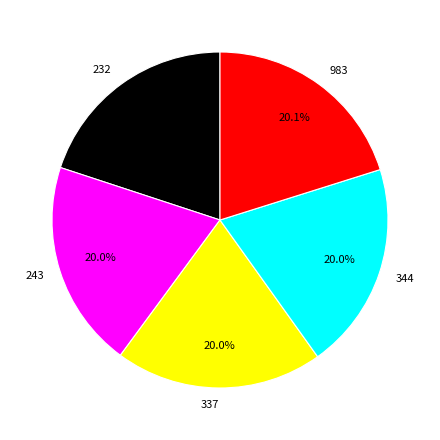

Is it true that 243 is 26% of the pie?

False